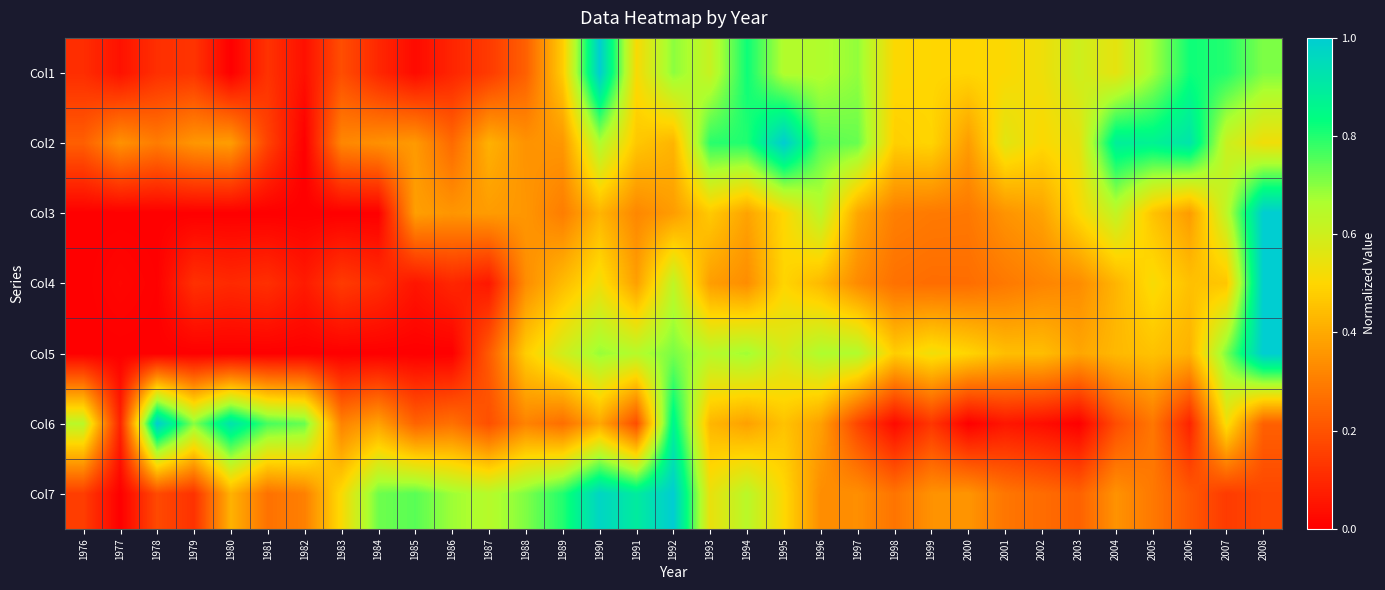

Which has a higher value, 1981 or 1978?

1981